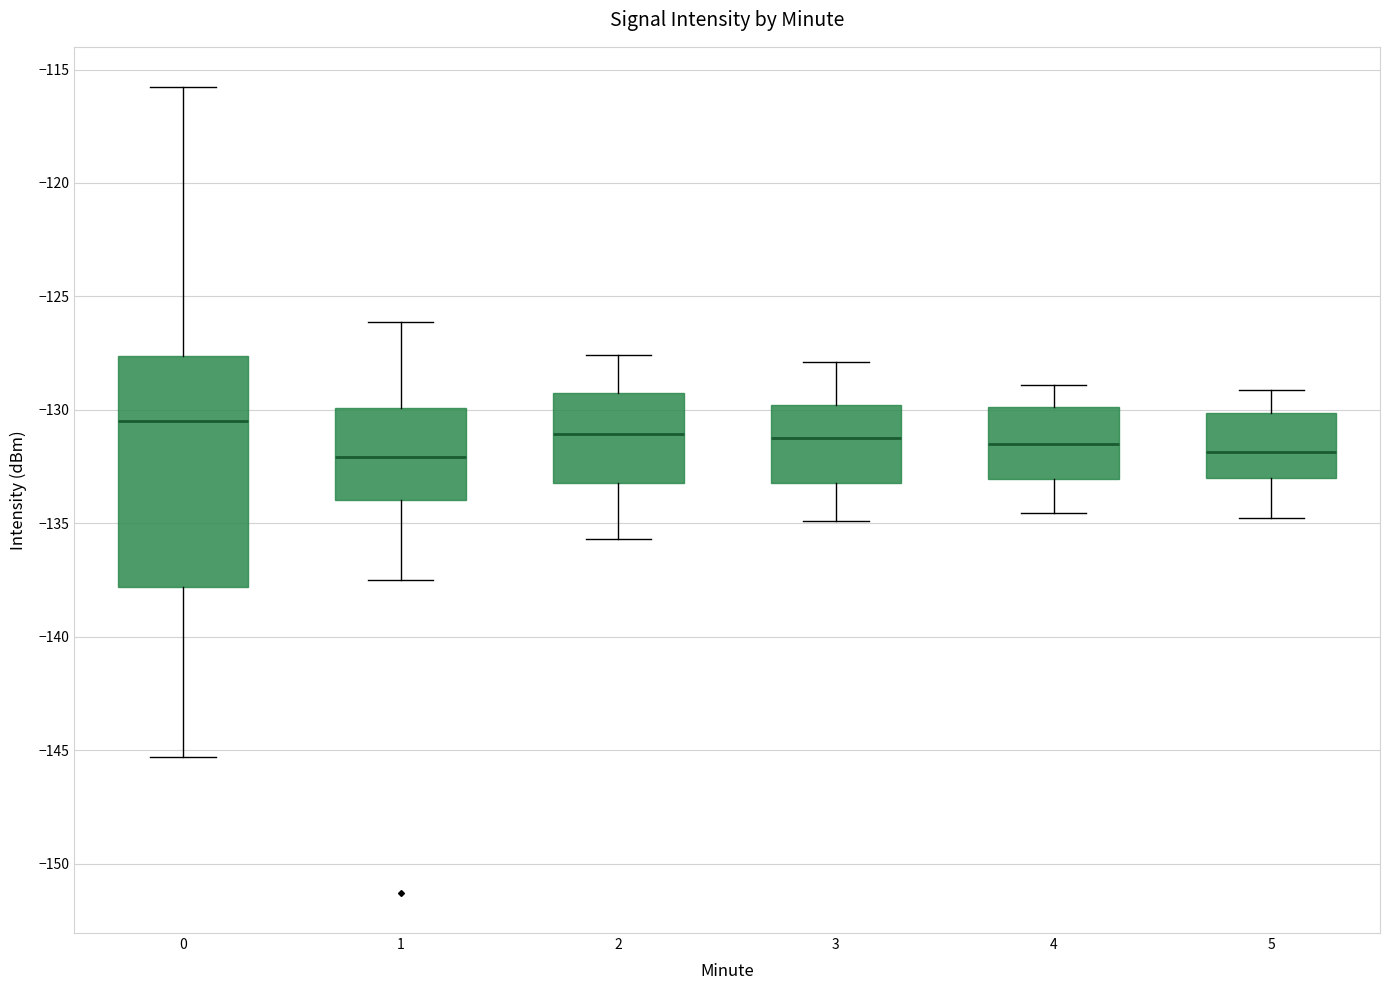

Reading left to right, read every box against the y-axis: the position of its median line, the range the box covers, and the ends of its whiskers. The values are not printed on the chart, so give them approximately, as read against the axis.

0: median -130.5, box -138.0 to -127.5, whiskers -145.5 to -116.0
1: median -132.0, box -134.0 to -130.0, whiskers -137.5 to -126.0
2: median -131.0, box -133.0 to -129.5, whiskers -135.5 to -127.5
3: median -131.0, box -133.0 to -130.0, whiskers -135.0 to -128.0
4: median -131.5, box -133.0 to -130.0, whiskers -134.5 to -129.0
5: median -132.0, box -133.0 to -130.0, whiskers -135.0 to -129.0